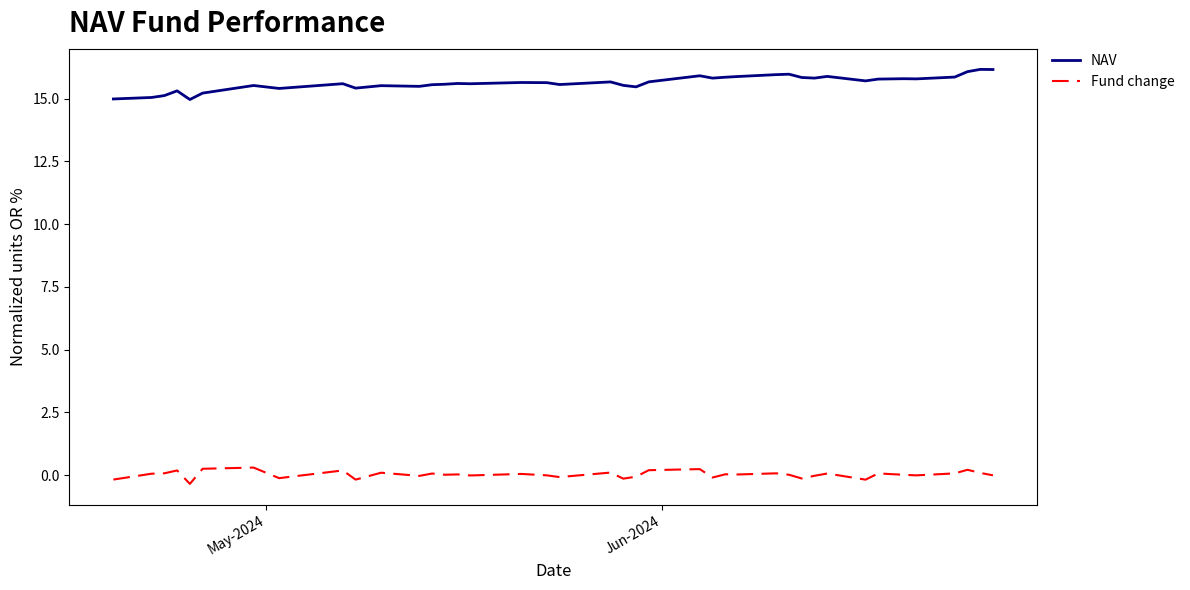

List the series in order of their peak value, lowest first.

Fund change, NAV